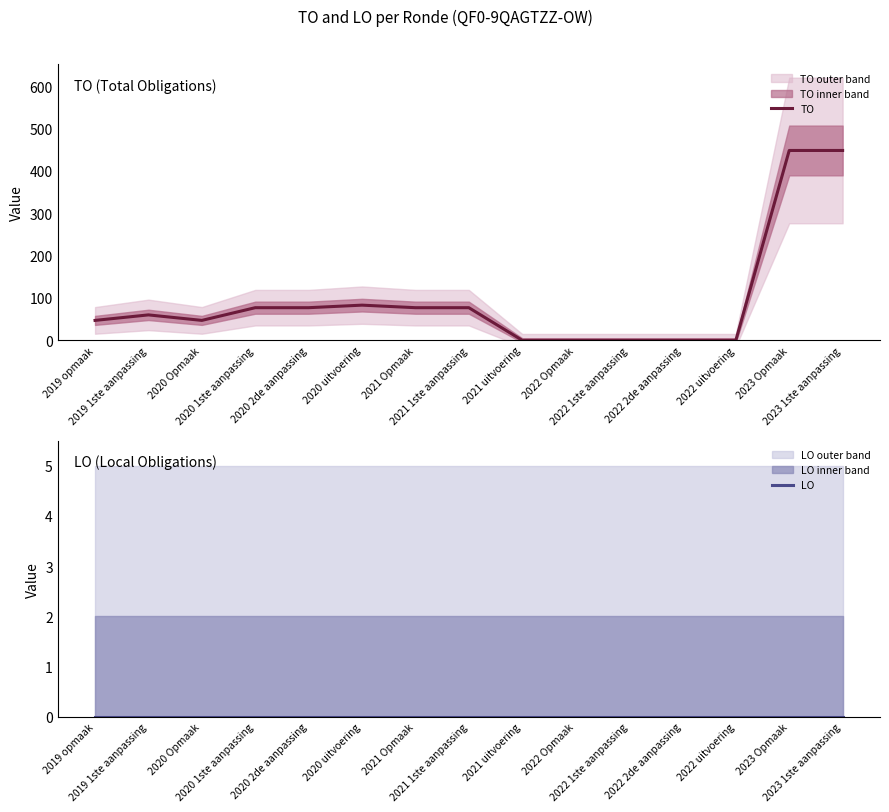

At which label is TO closest to 224?

2020 uitvoering